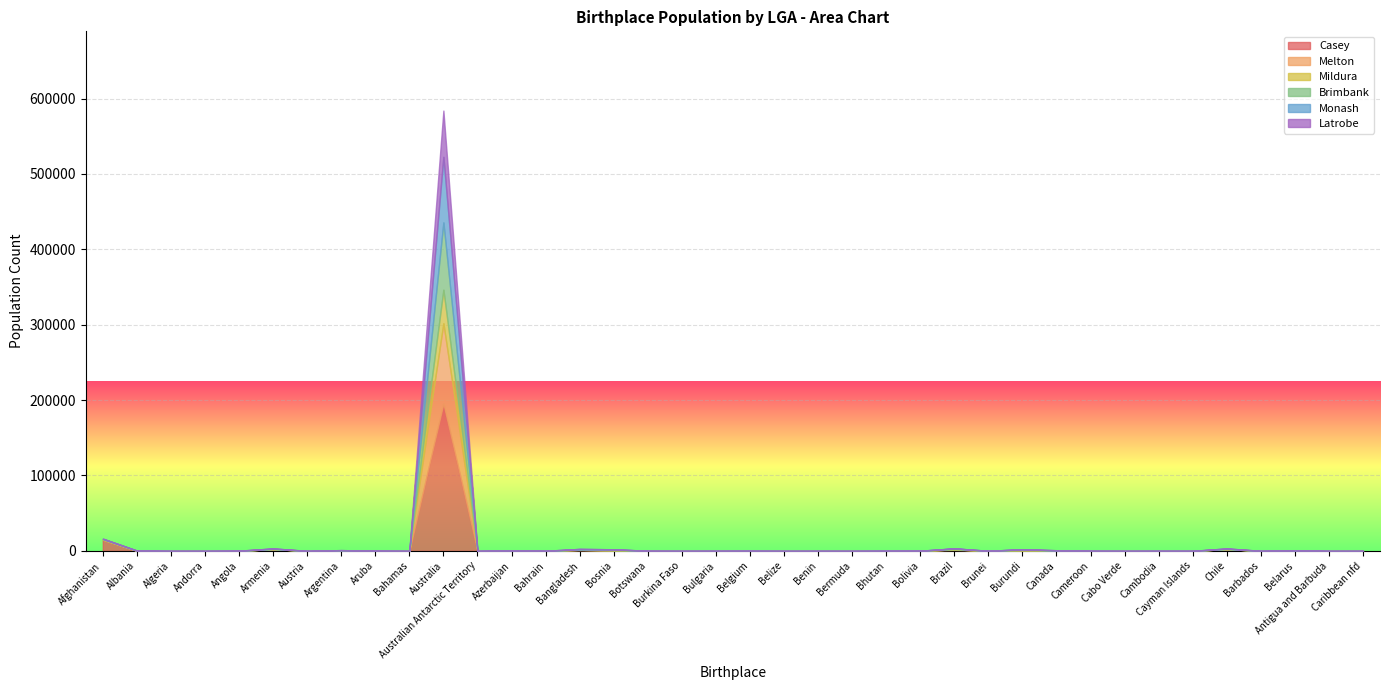

In Brimbank, how many points are higher than both neighbors (excluding endpoints)?

11